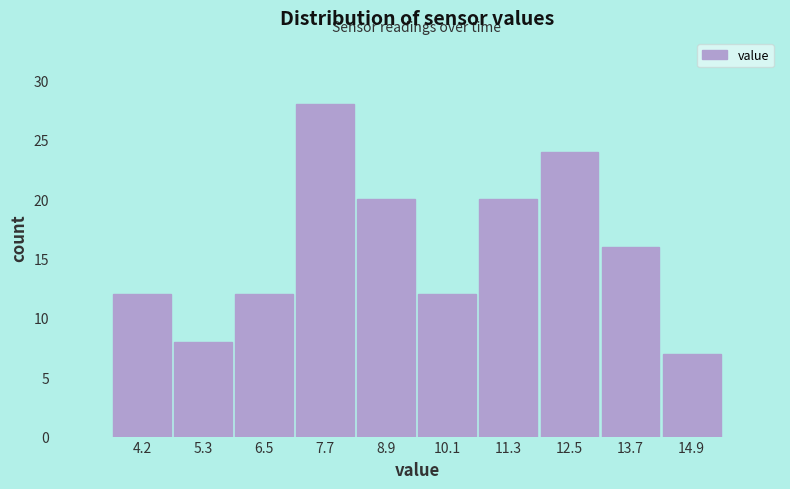

Reading left to right, list all the values displayed in this chart.

4.2=12	5.3=8	6.5=12	7.7=28	8.9=20	10.1=12	11.3=20	12.5=24	13.7=16	14.9=7